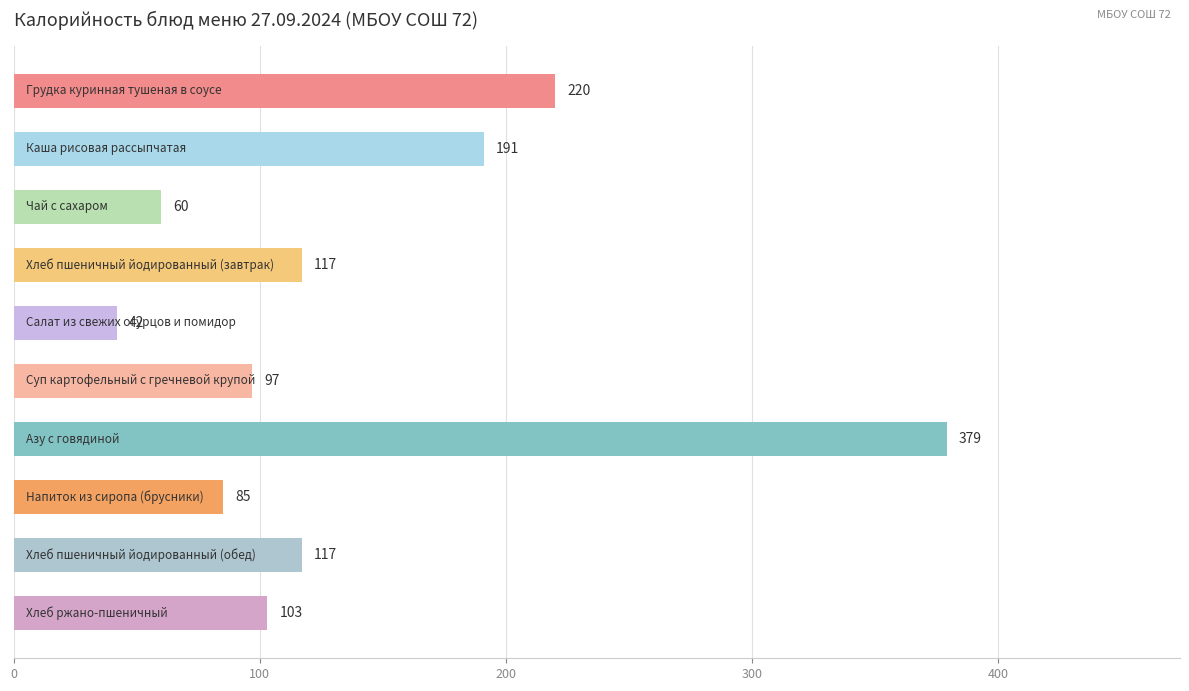

What is the value of the 6th bar from the top?

97